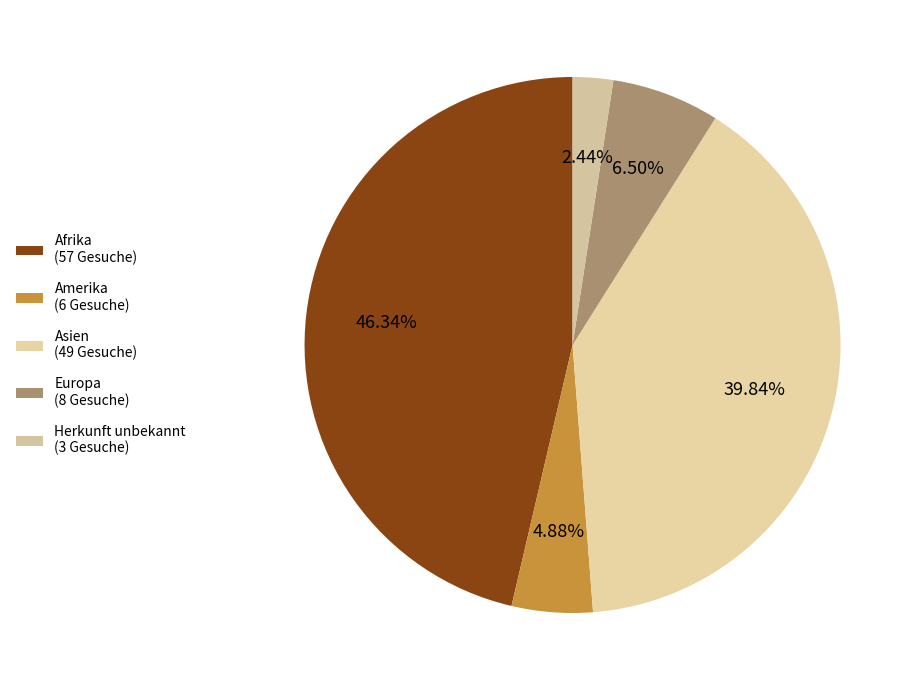

How many segments does this pie chart have?

5